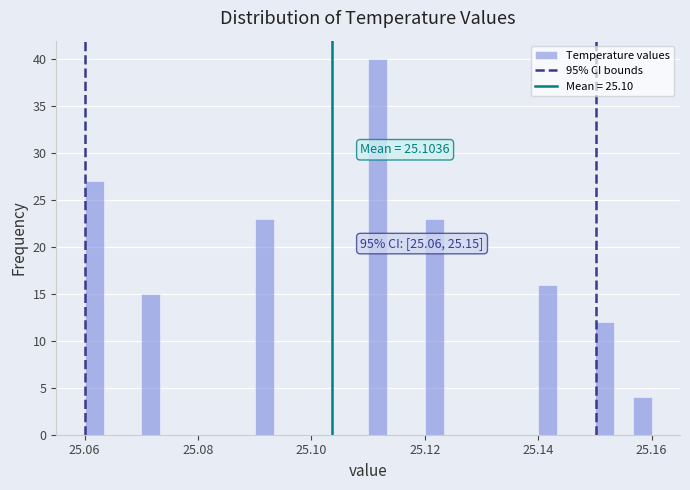

Around what value on the x-axis is the tallest bar? Give the approximate position of its centre, as read against the axis.

25.112